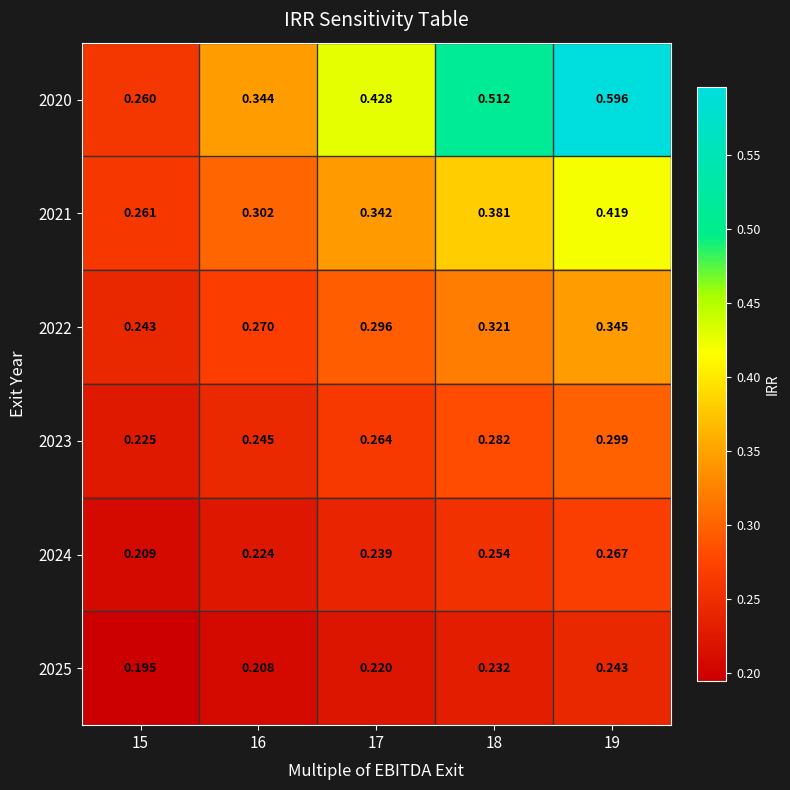

Rank the series by their maximum value, from highest to lowest.

2020, 2021, 2022, 2023, 2024, 2025